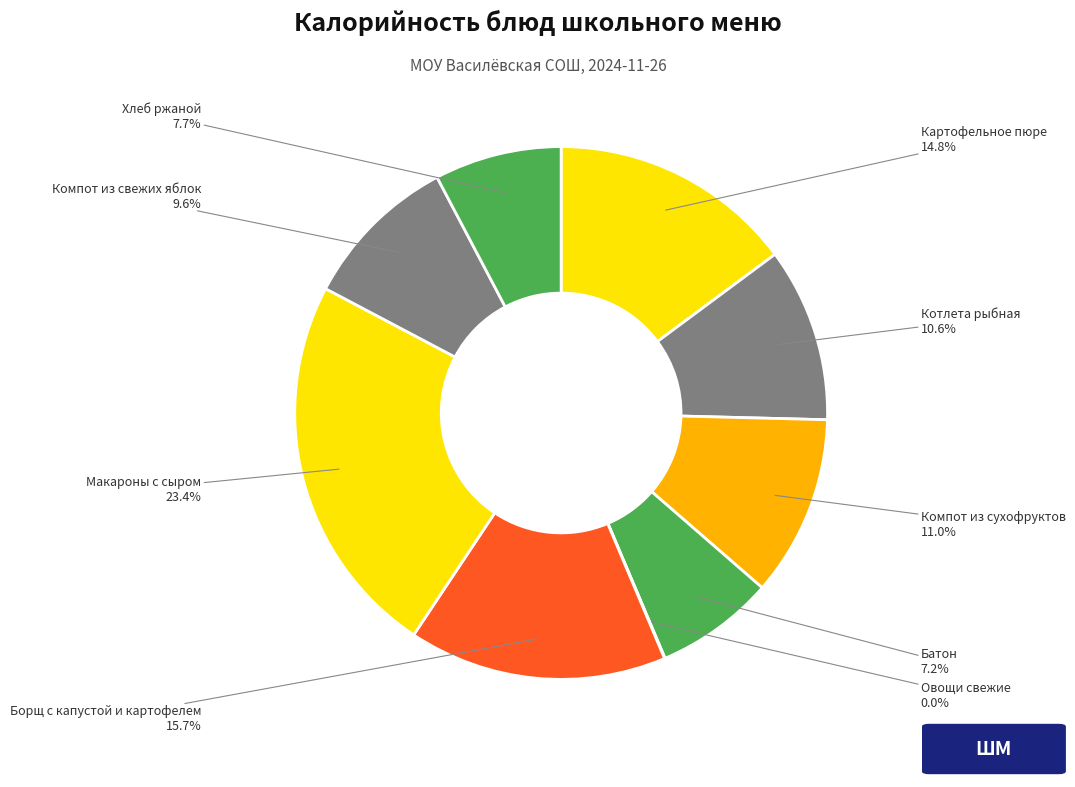

How many segments does this pie chart have?

9